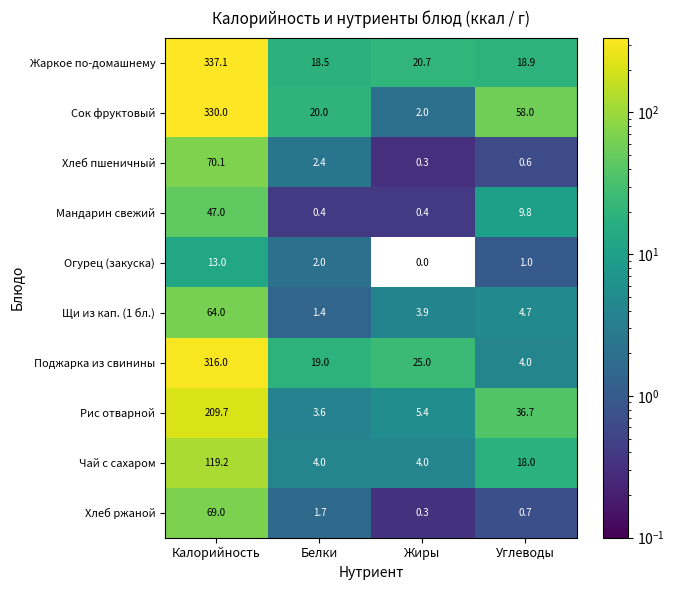

What is the spread (max minus min) of values at Белки?

19.6